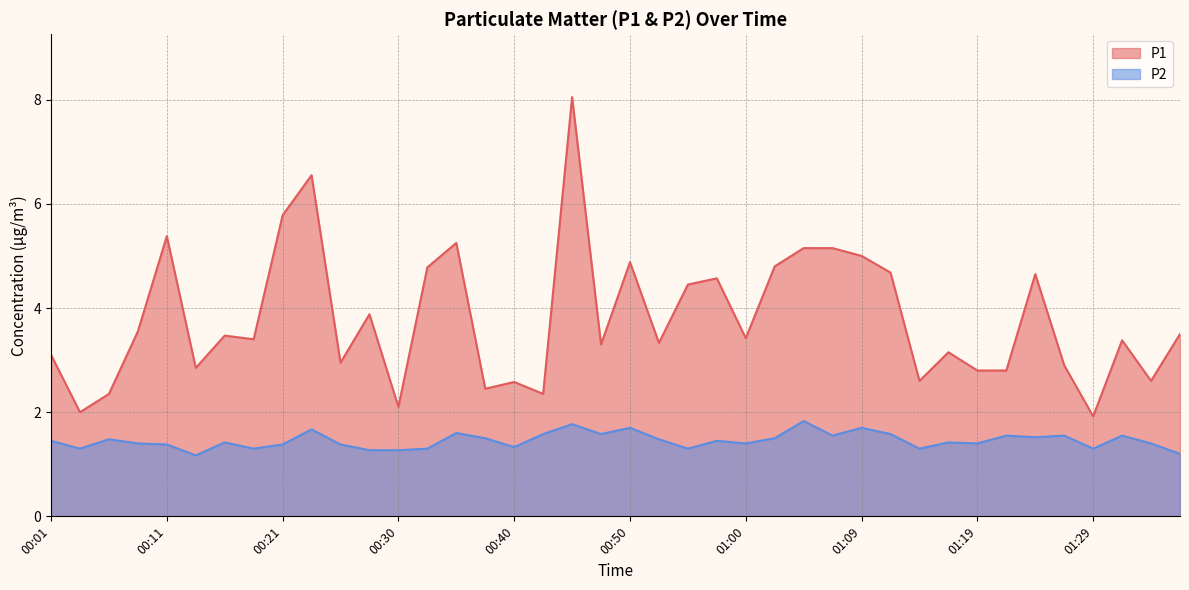

List the labels in order of P2 value, smallest first.

00:13, 01:36, 00:28, 00:30, 00:03, 00:18, 00:33, 00:55, 01:14, 01:29, 00:40, 00:11, 00:21, 00:25, 00:08, 01:00, 01:19, 01:34, 00:16, 01:17, 00:01, 00:57, 00:06, 00:52, 00:38, 01:02, 01:24, 01:07, 01:22, 01:26, 01:31, 00:42, 00:47, 01:12, 00:35, 00:23, 00:50, 01:09, 00:45, 01:05